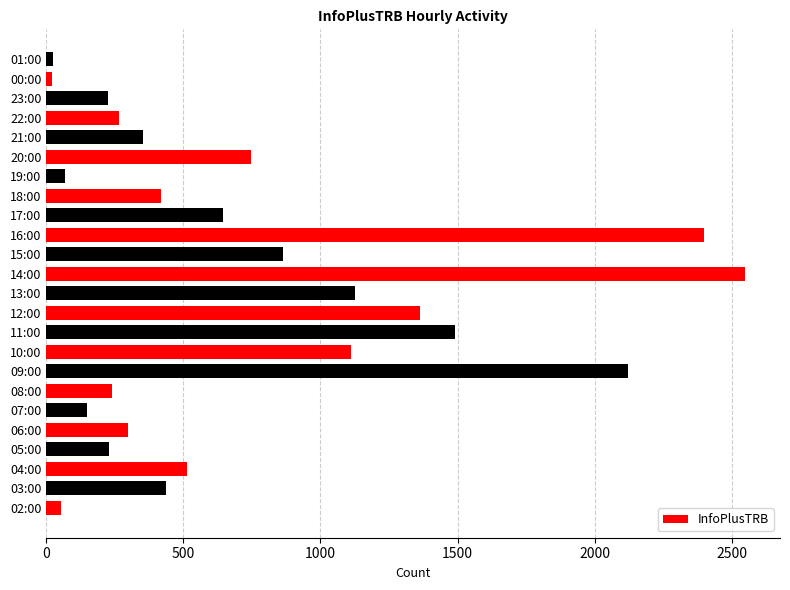

Between 23:00 and 07:00, which is larger?

23:00